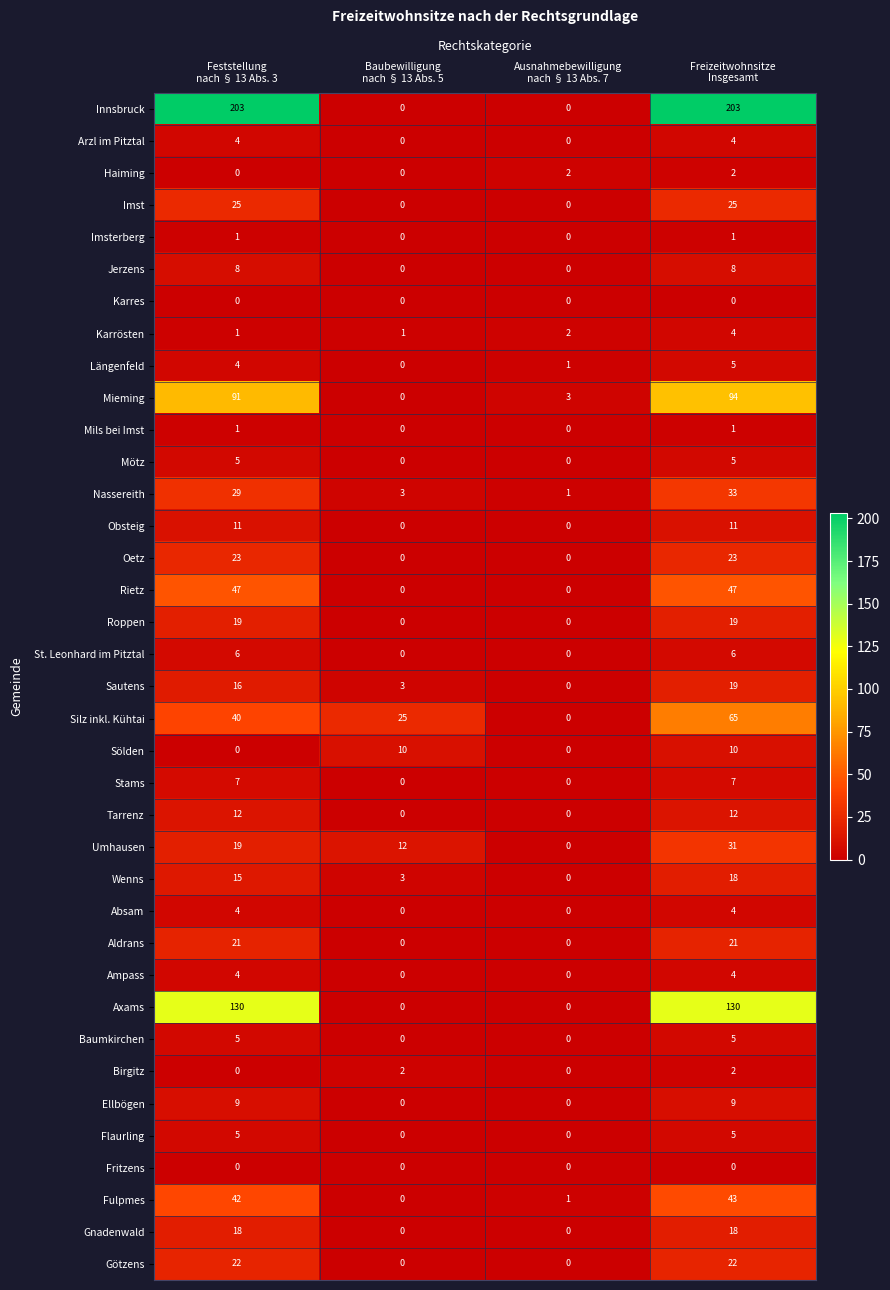

Which series has the largest total across all categories?

Innsbruck